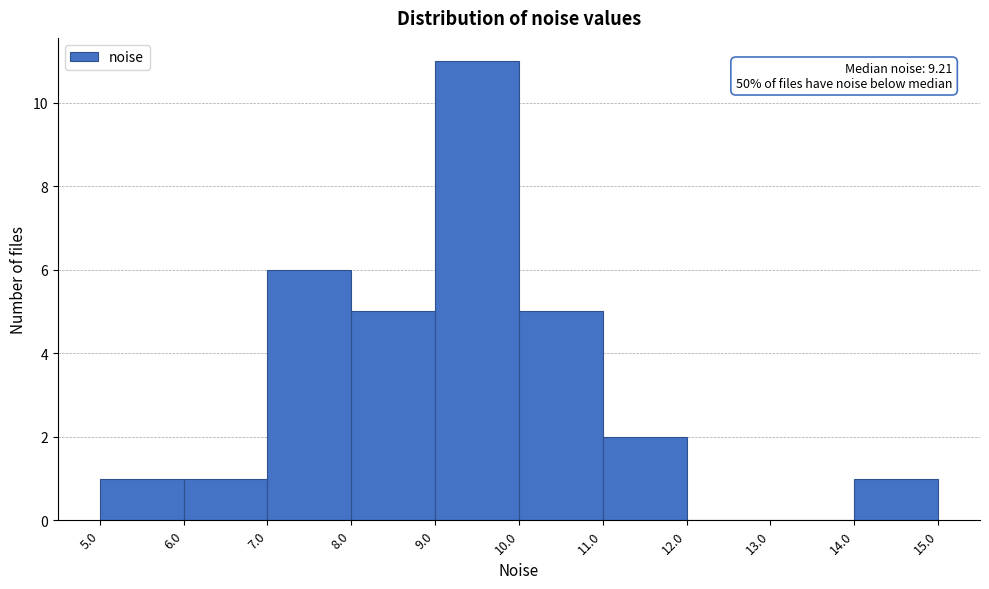

Over which range of the x-axis is the bar tallest?

9.0 to 10.0